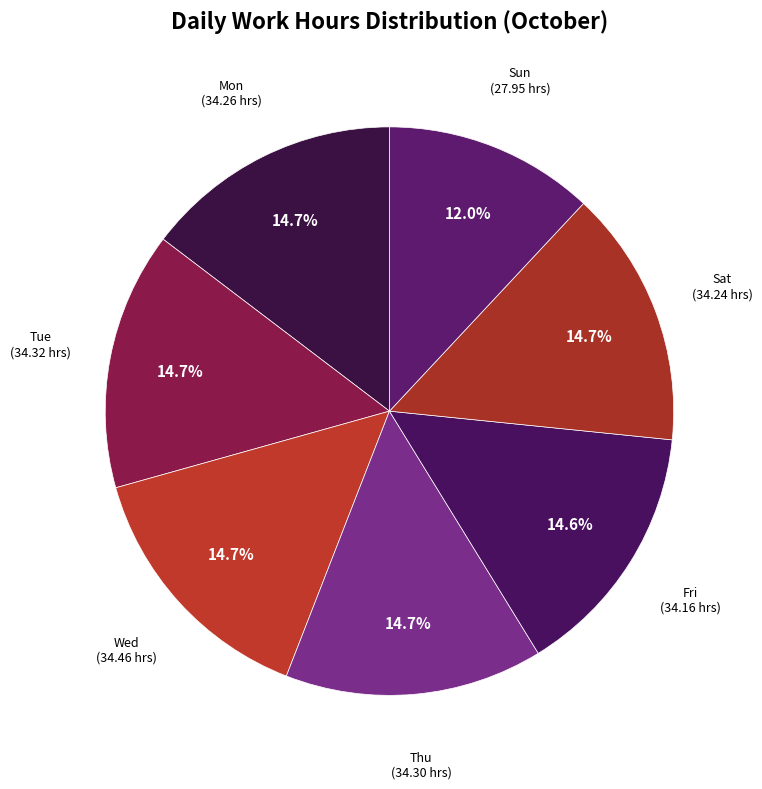

Approximately how many times larger is the value at Mon compared to Sun?

1.2